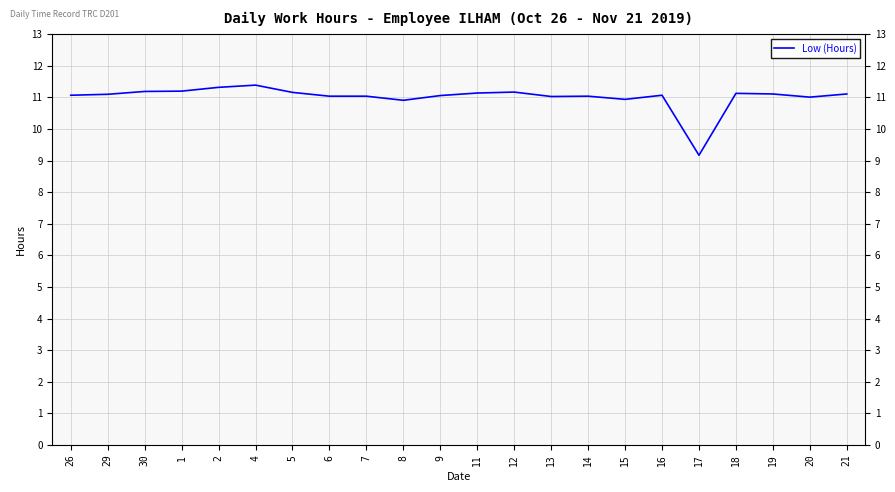

What is the ratio of the value at 2 to the value at 4?

1.0